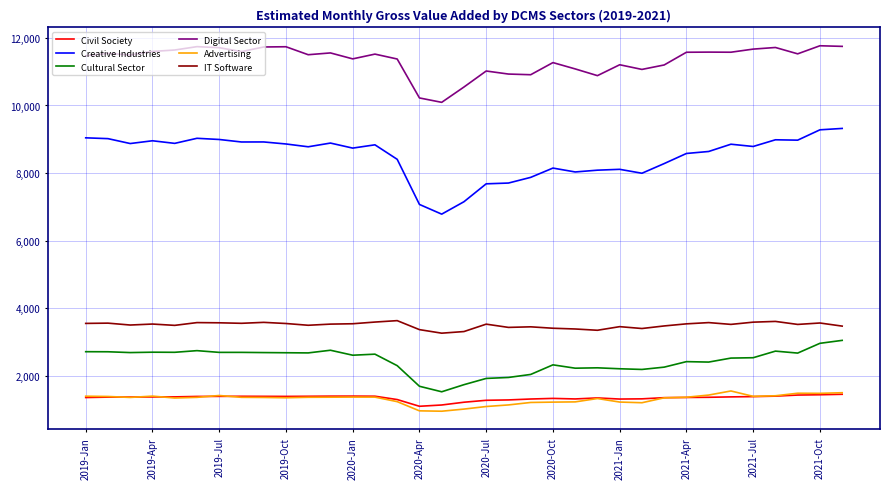

Rank the series by their maximum value, from lowest to highest.

Civil Society, Advertising, Cultural Sector, IT Software, Creative Industries, Digital Sector